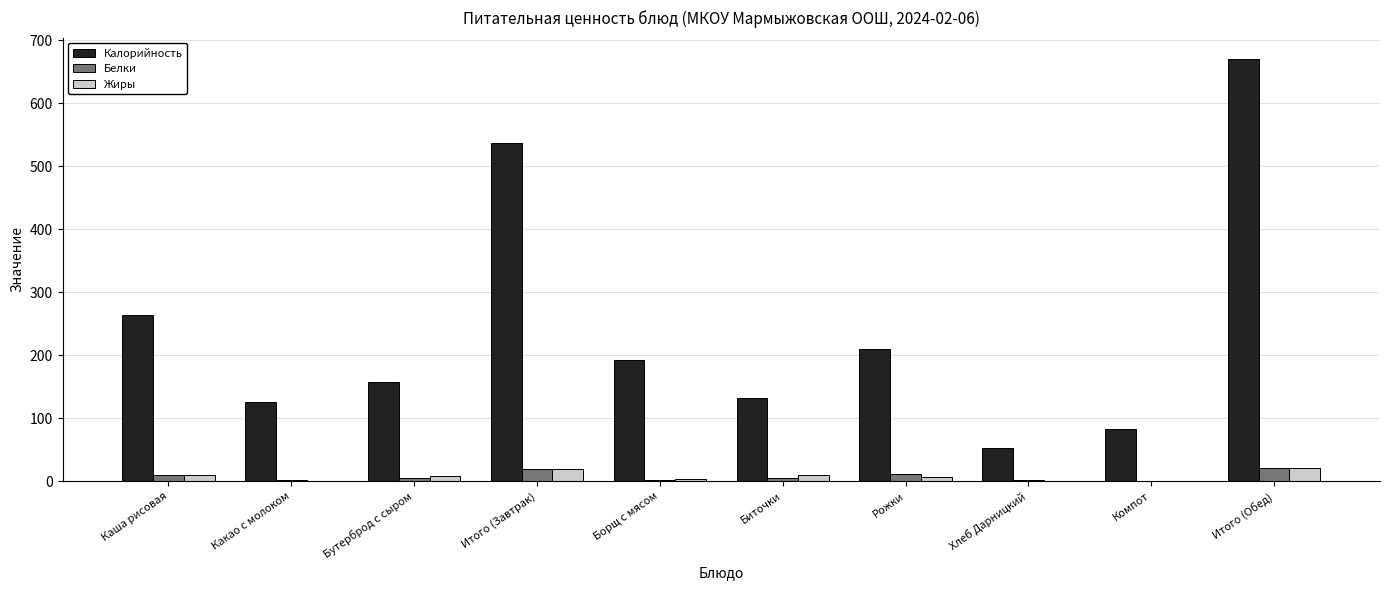

The value of Жиры at Рожки is 7.5. True or false?

True